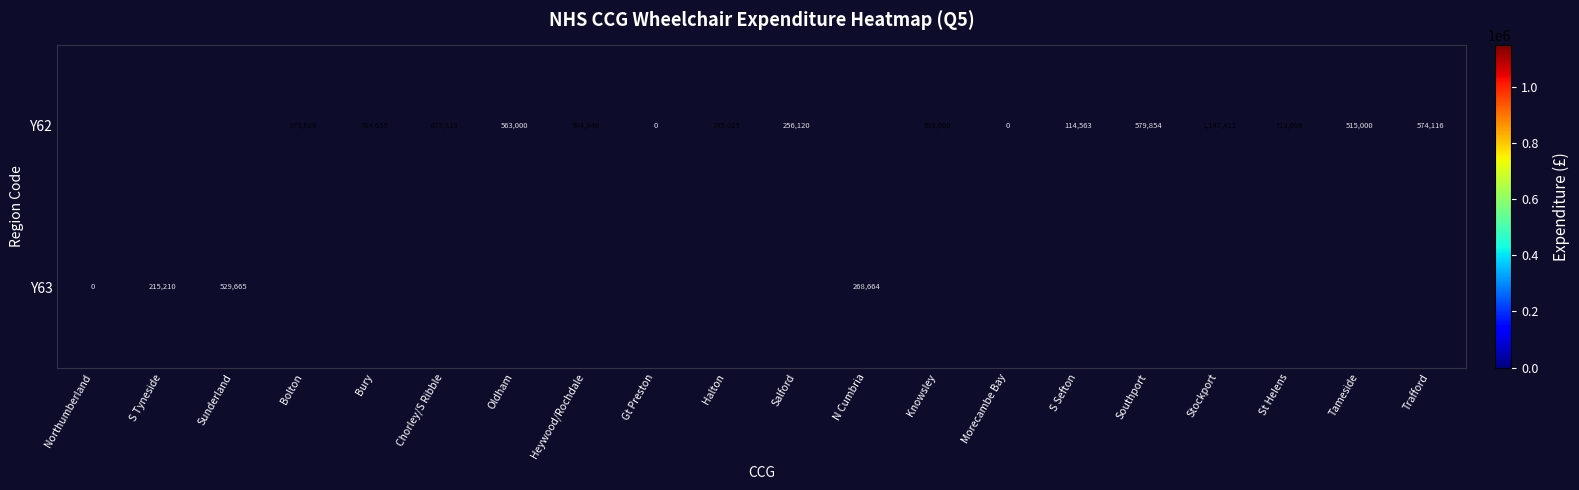

Which label corresponds to the largest value in the chart?

Stockport